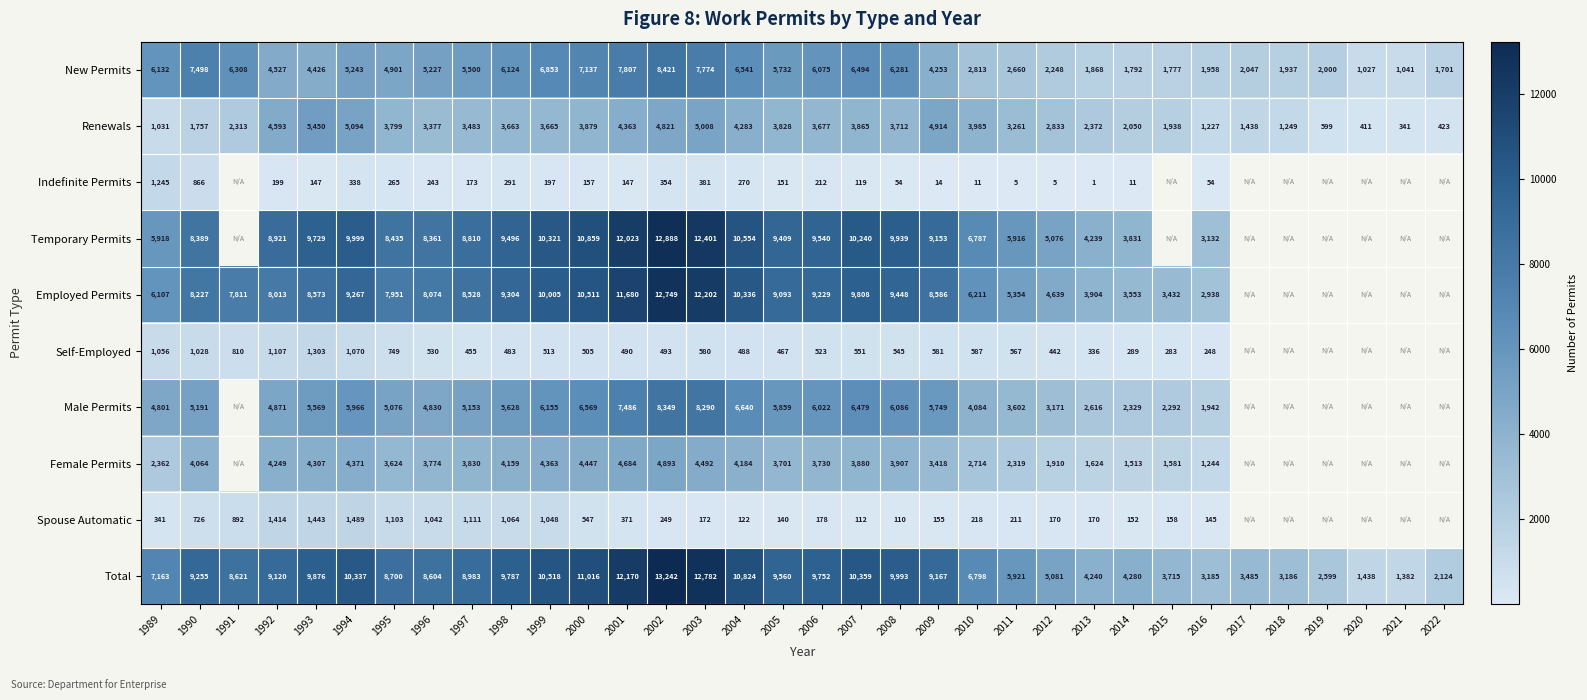

Between 1993 and 1999, which series saw the biggest shift?

New Permits